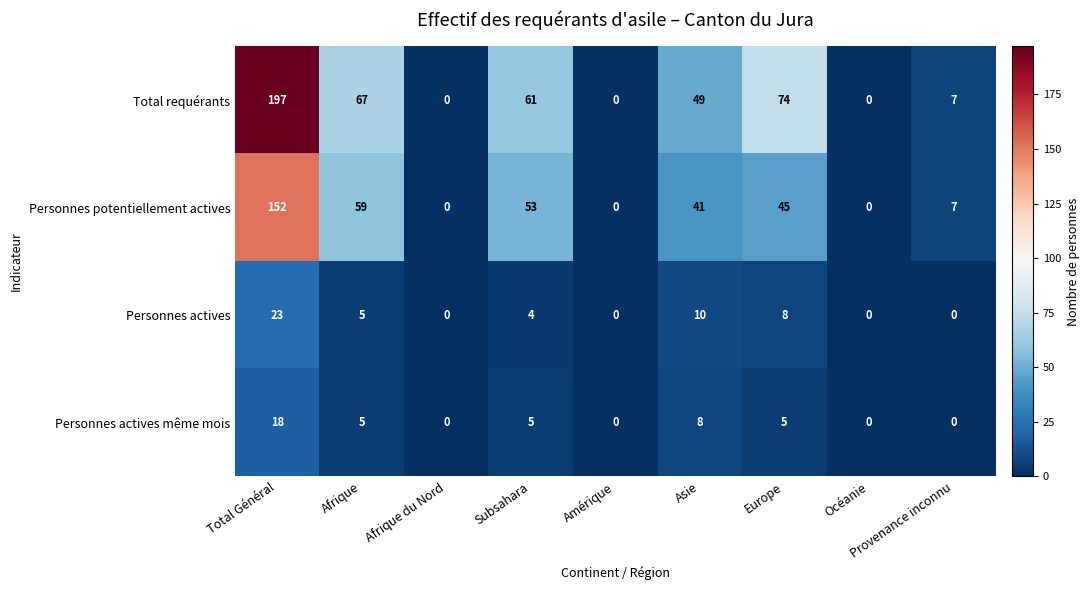

What is the spread (max minus min) of values at Afrique?

62